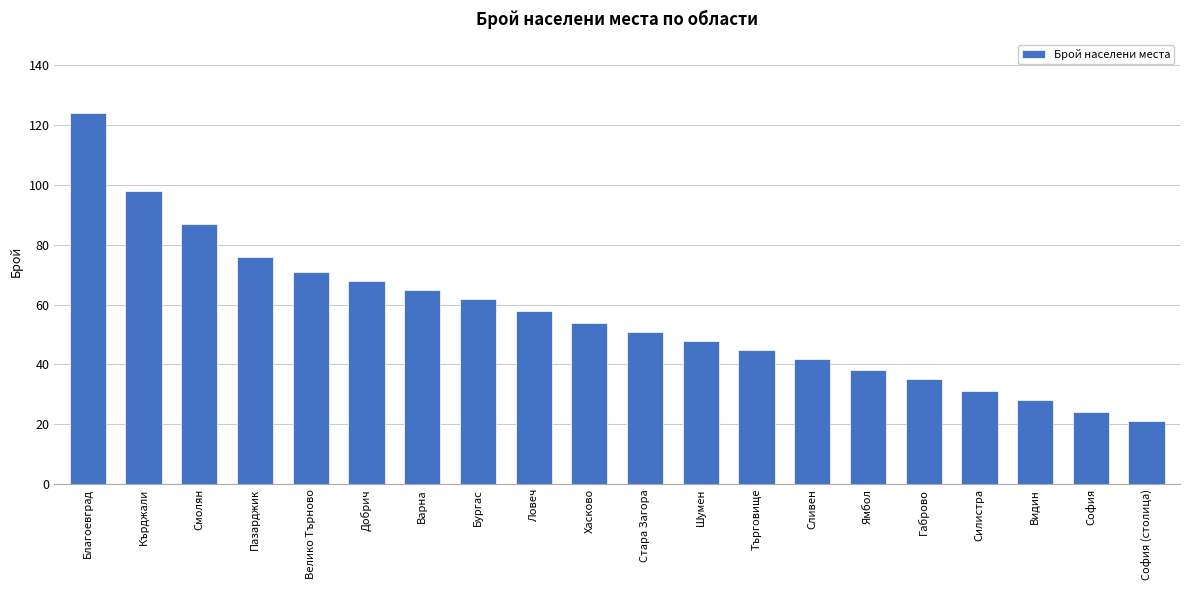

What position from the right is Пазарджик?

17